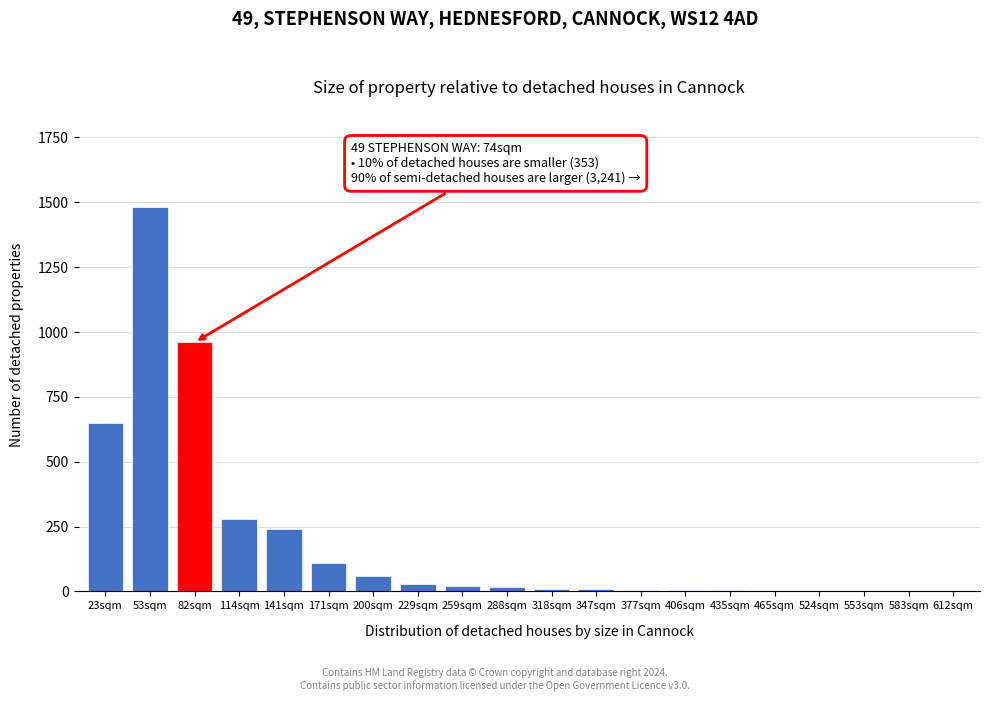

The value at 200sqm is 60. True or false?

True